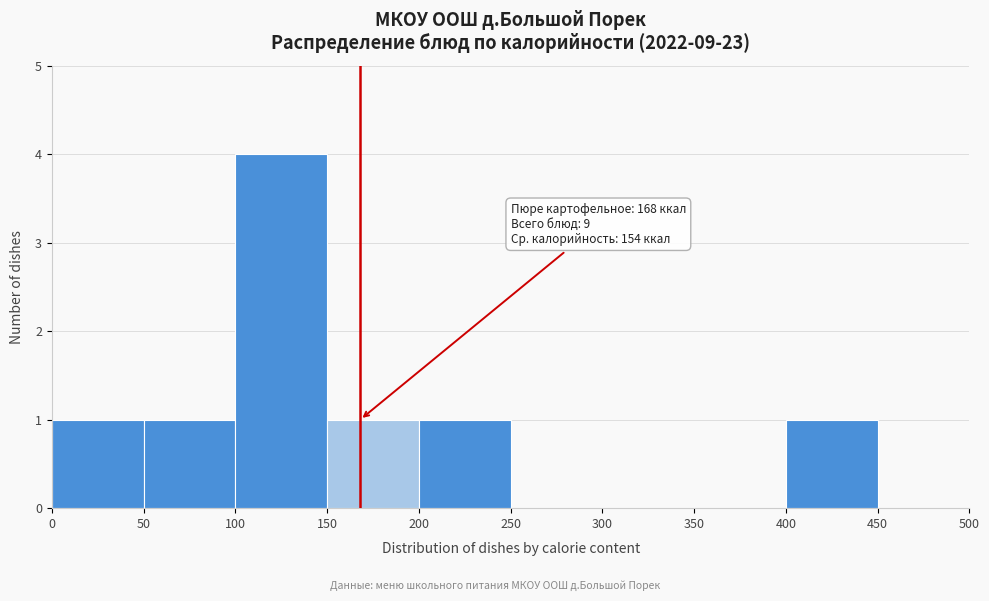

Over which range of the x-axis is the bar tallest?

100 to 150